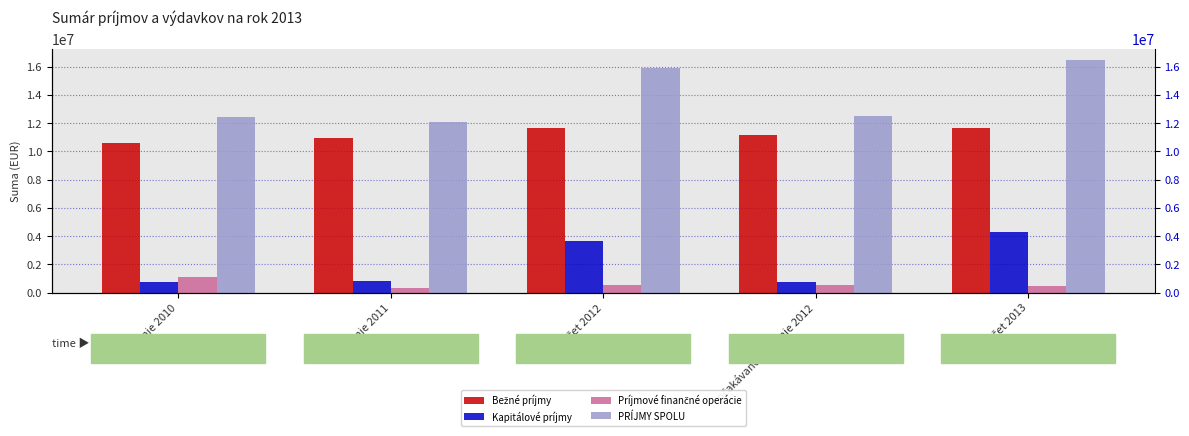

Which category has the highest value in the Kapitálové príjmy series?

rozpočet 2013